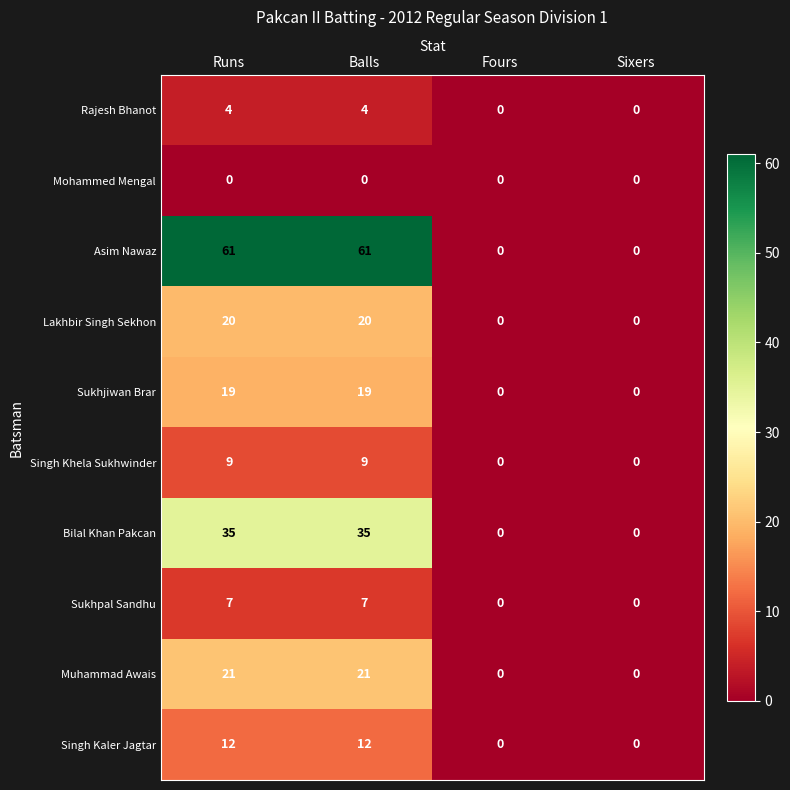

Which series has the widest spread of values?

Asim Nawaz